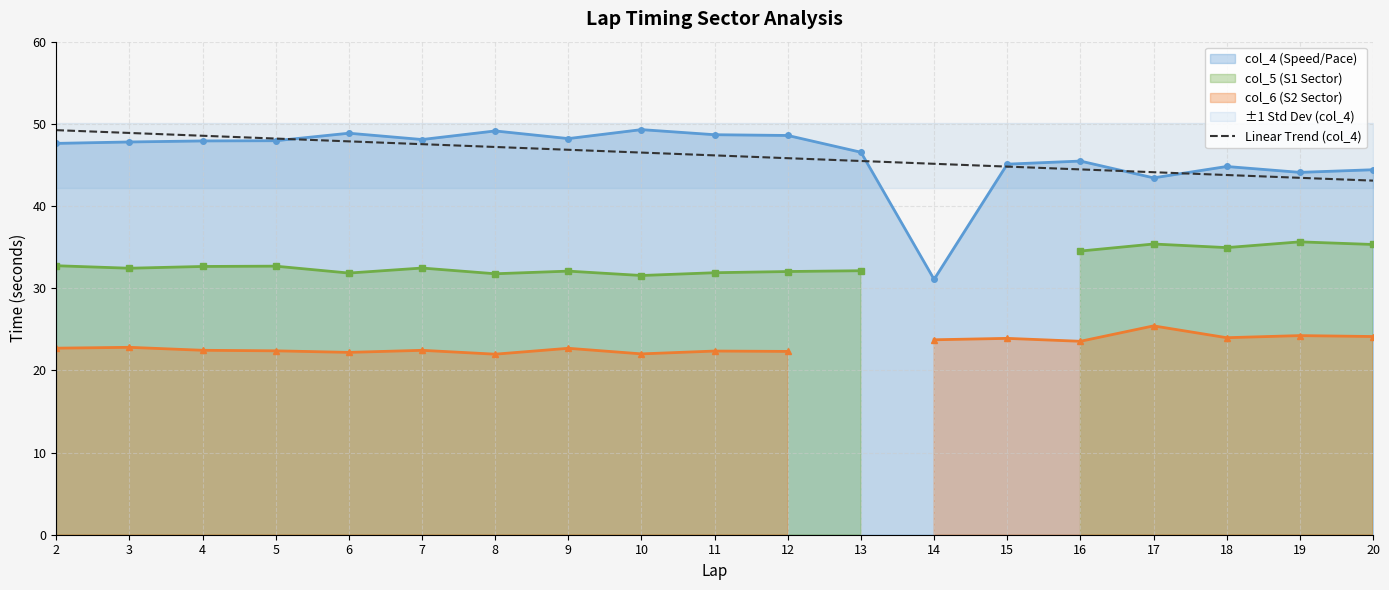

Reading left to right, extract all data points from this chart.

49.2	48.9	48.6	48.2	47.9	47.5	47.2	46.8	46.5	46.2	45.8	45.5	45.1	44.8	44.5	44.1	43.8	43.4	43.1